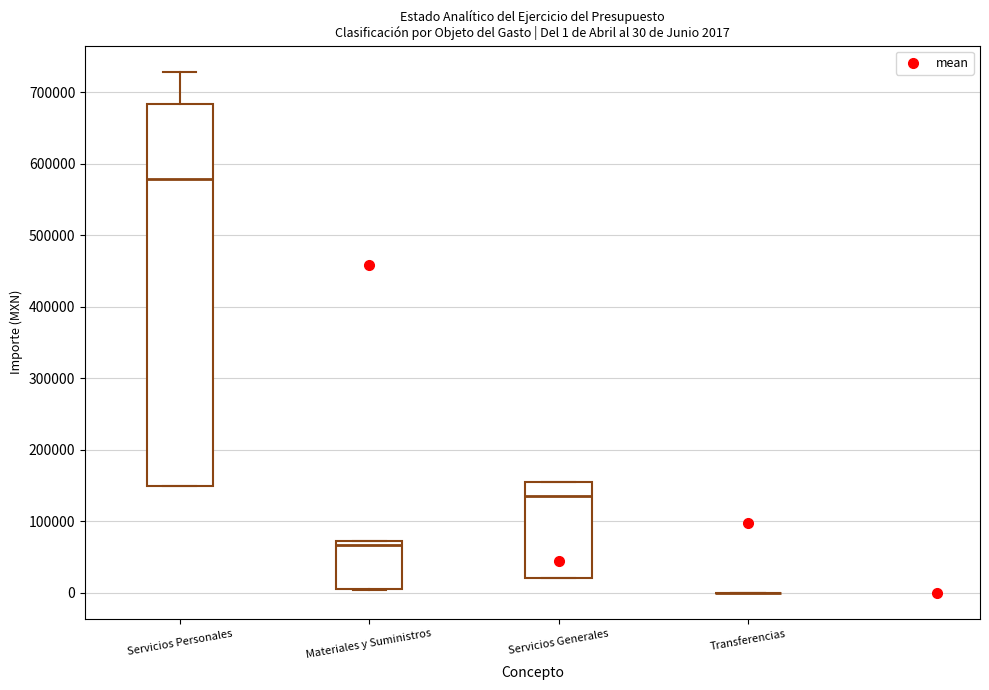

Which box is the tallest, from its lower edge to its upper edge?

Servicios Personales